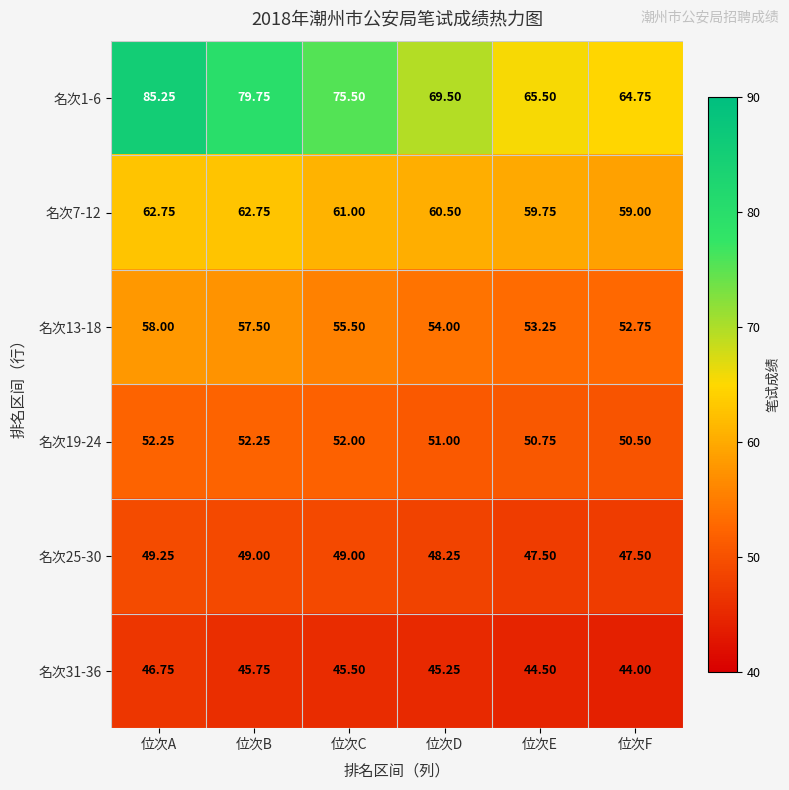

At which category is the sum across all series the highest?

位次A